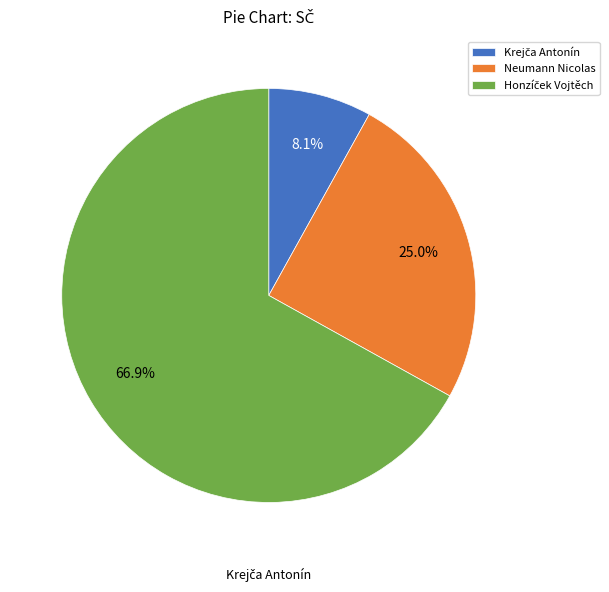

Is the sum of Krejča Antonín and Neumann Nicolas greater than half?

No